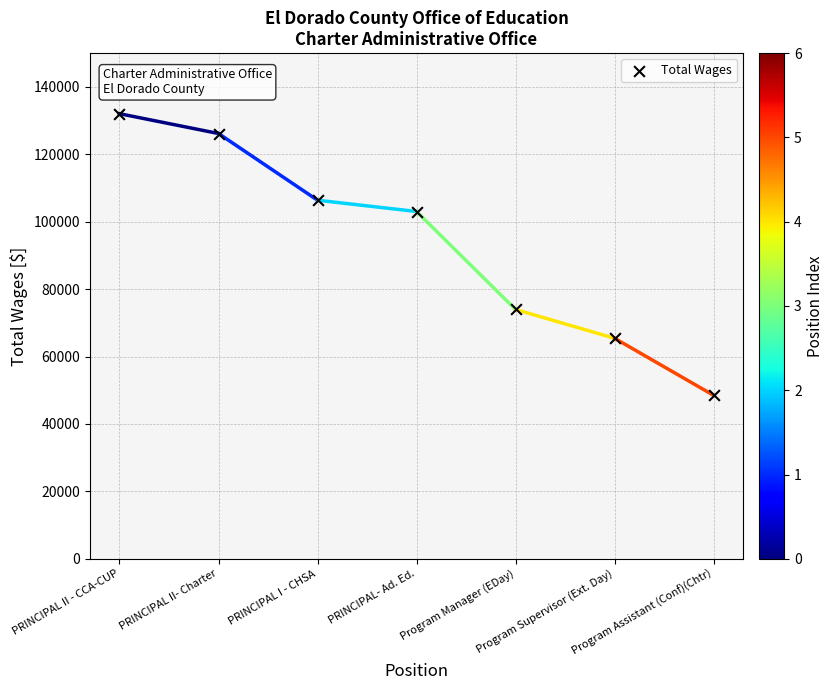

What Y value in the scatter plot is closest to 90269?

103017